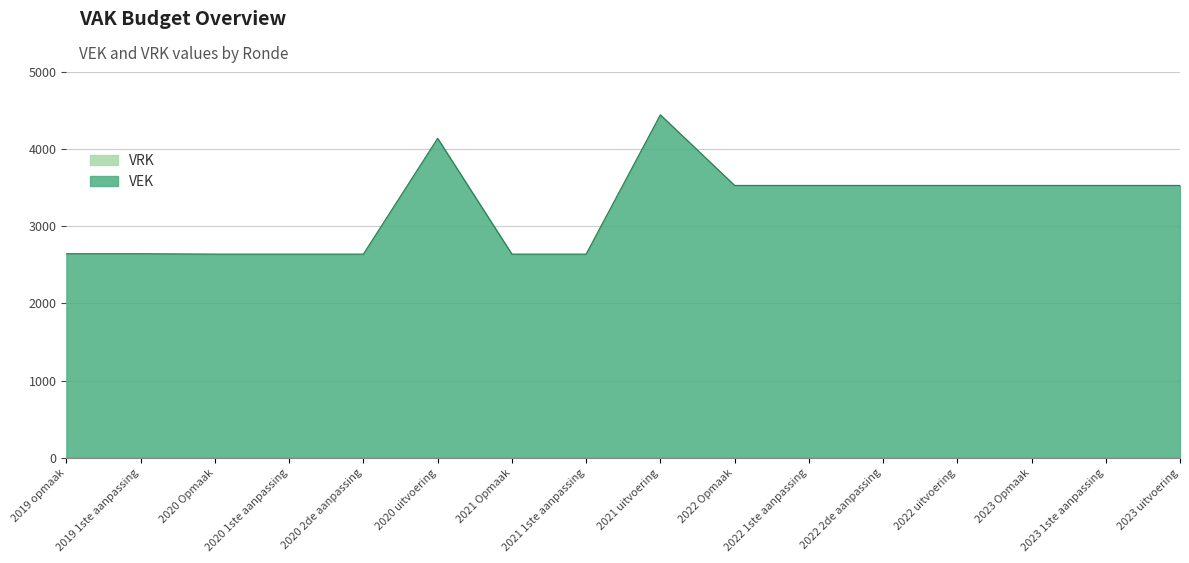

What is the difference between the maximum and minimum values?

1805